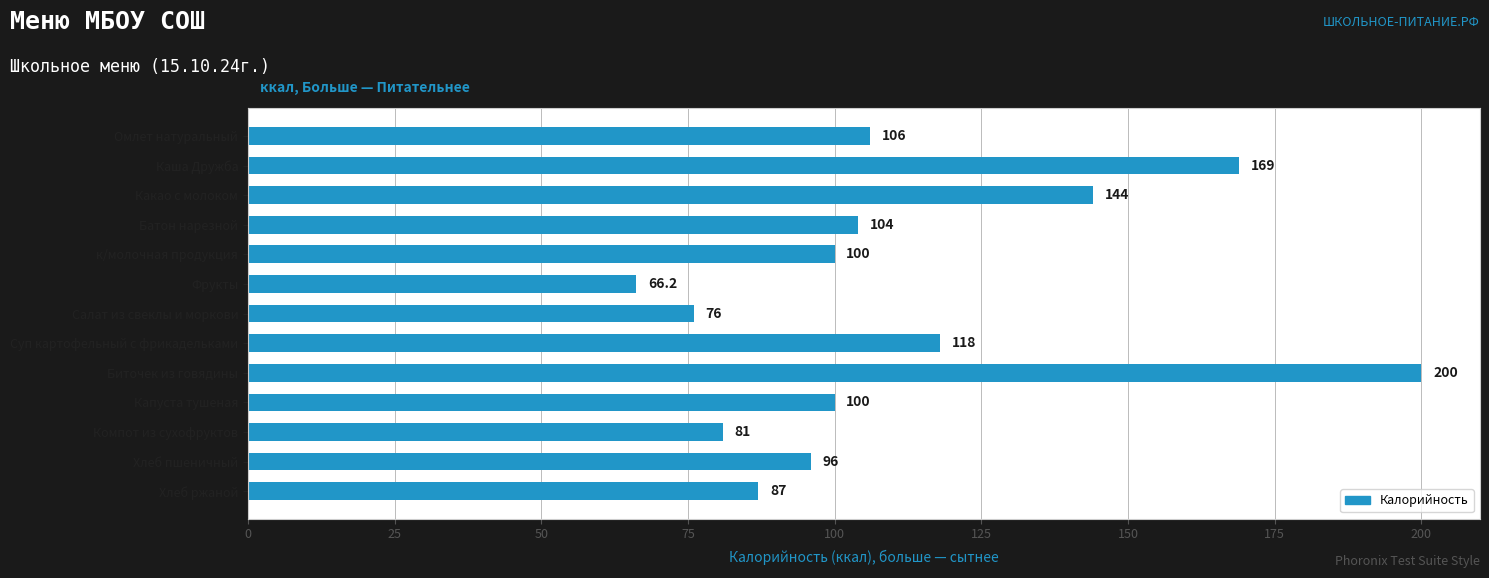

Reading top to bottom, what are all the values shown in this chart?

Омлет натуральный=106.0	Каша Дружба=169.0	Какао с молоком=144.0	Батон нарезной=104.0	к/молочная продукция=100.0	Фрукты=66.2	Салат из свеклы и моркови=76.0	Суп картофельный с фрикадельками=118.0	Биточек из говядины=200.0	Капуста тушеная=100.0	Компот из сухофруктов=81.0	Хлеб пшеничный=96.0	Хлеб ржаной=87.0